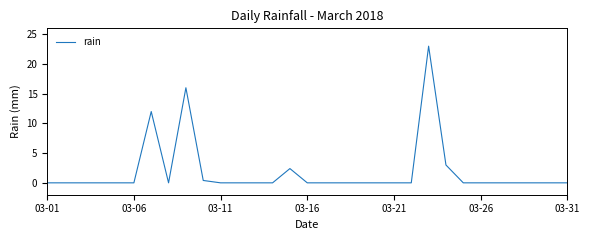

What is the difference between the maximum and minimum values?

23.0